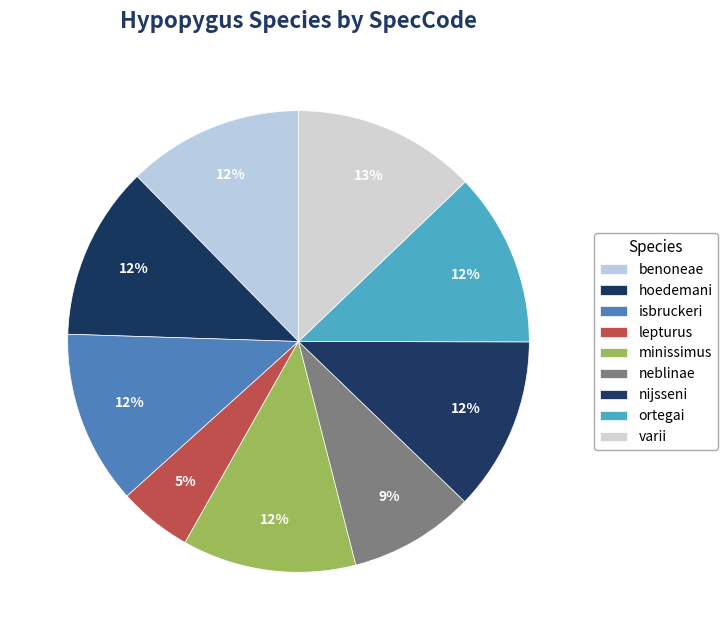

How many slices are in this pie chart?

9